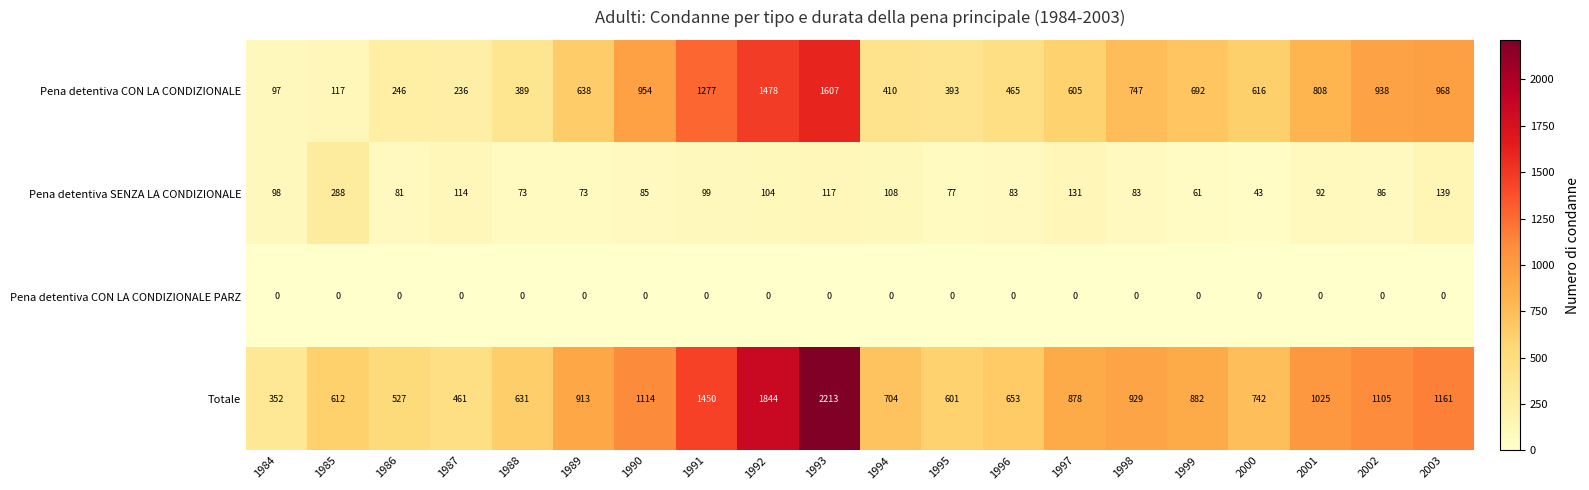

How many categories are shown in the chart?

20